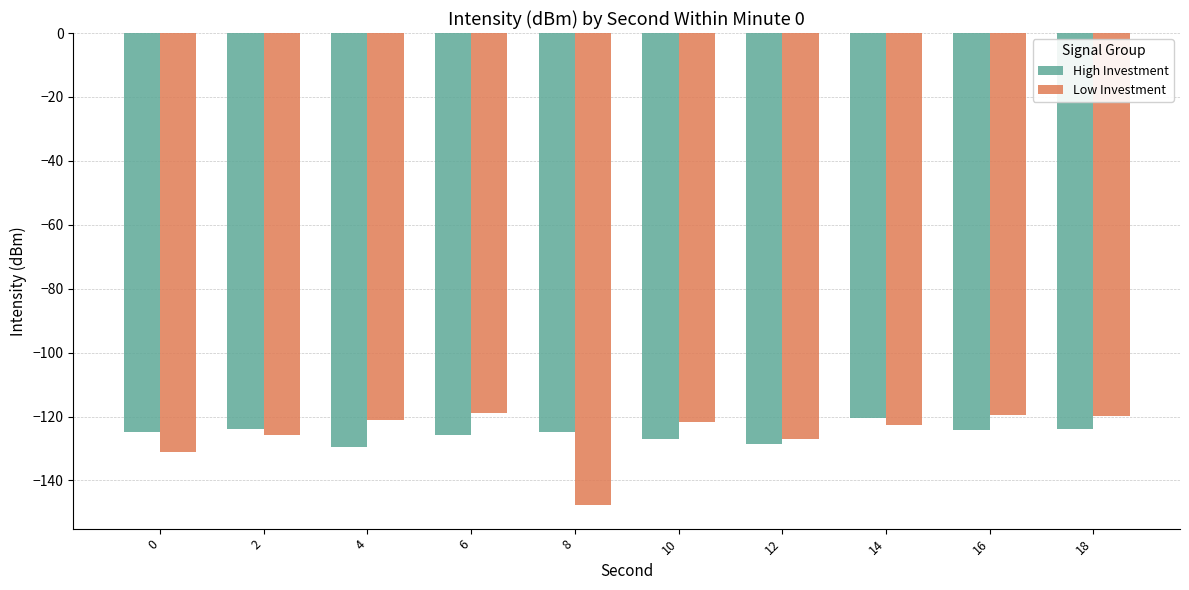

What is the total value across all series at 14?

-243.1